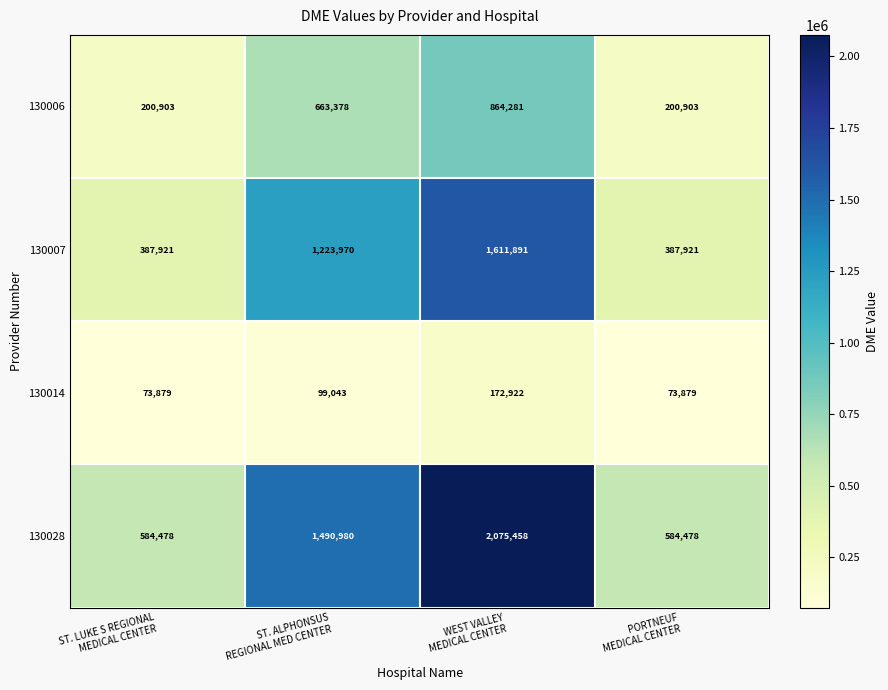

What is the minimum value shown in the chart?

73879